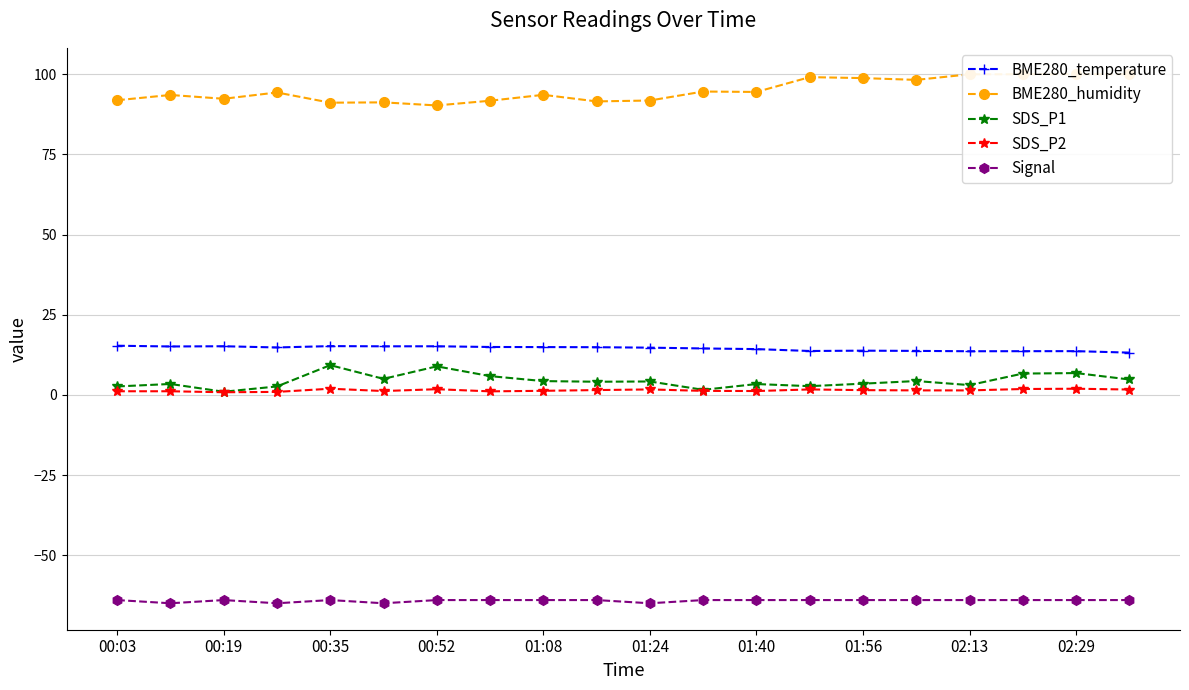

What is the sum of all BME280_temperature values?

289.4